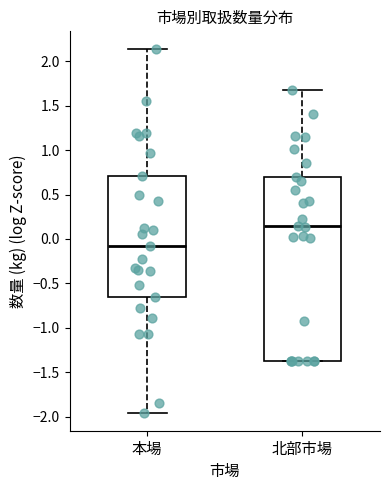

Which box's median line is the highest?

北部市場